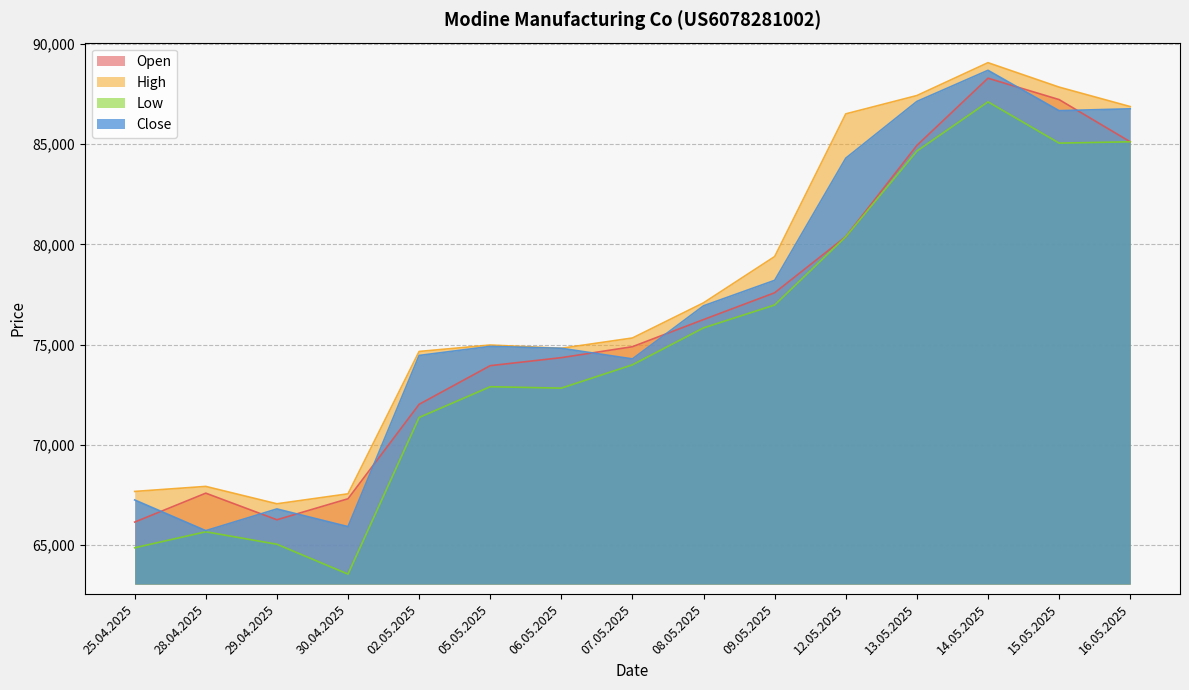

What is the lowest value of the Low series?

63556